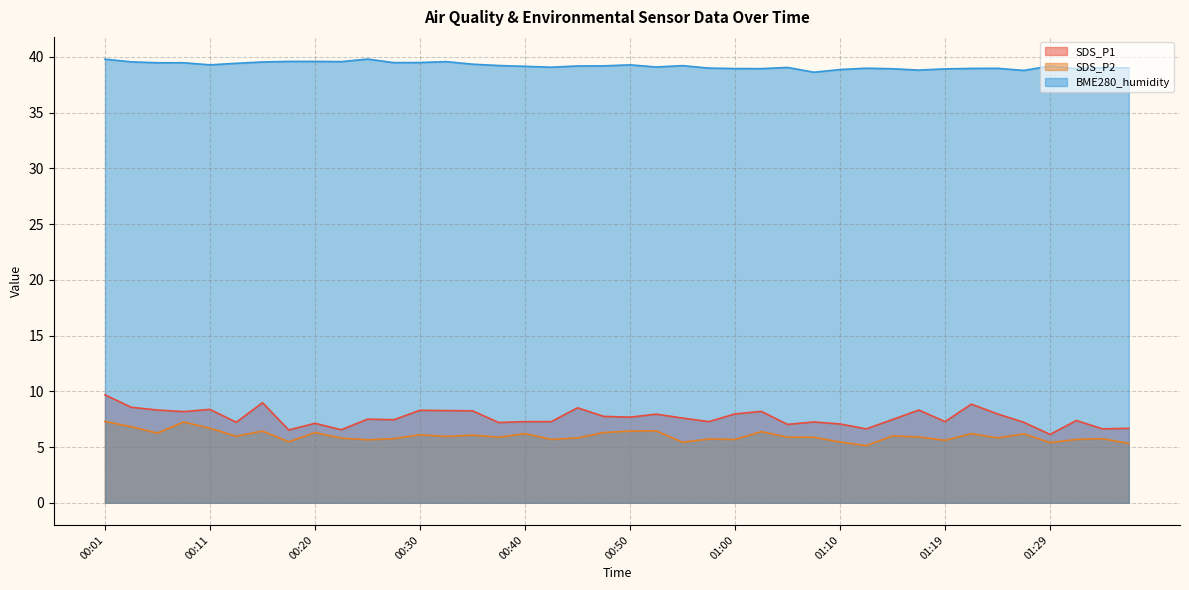

What is the difference between the second highest and minimum values in the BME280_humidity series?

1.2